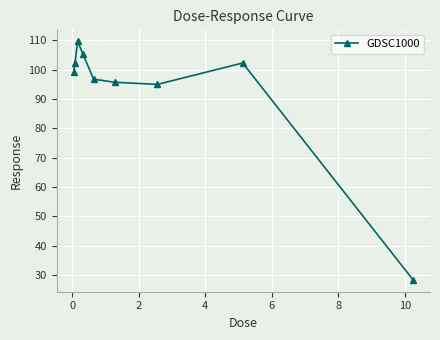

How many points are higher than both their immediate neighbors (excluding endpoints)?

2